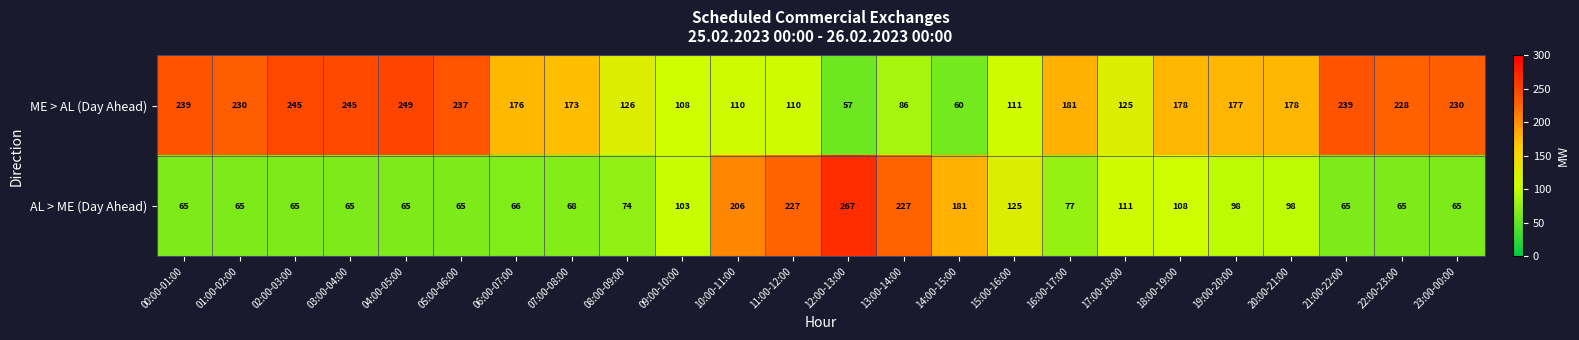

Which series has the widest spread of values?

AL > ME (Day Ahead)